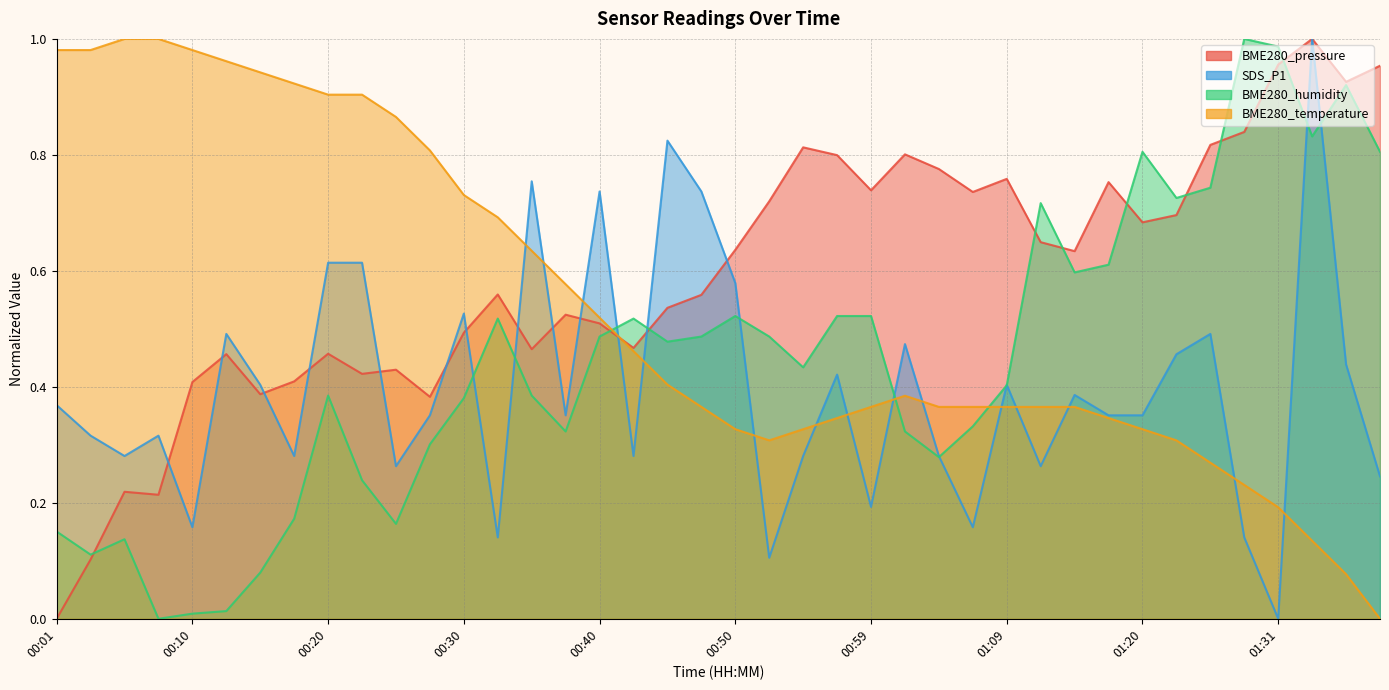

What is the label of the 21st point from the right?

00:47